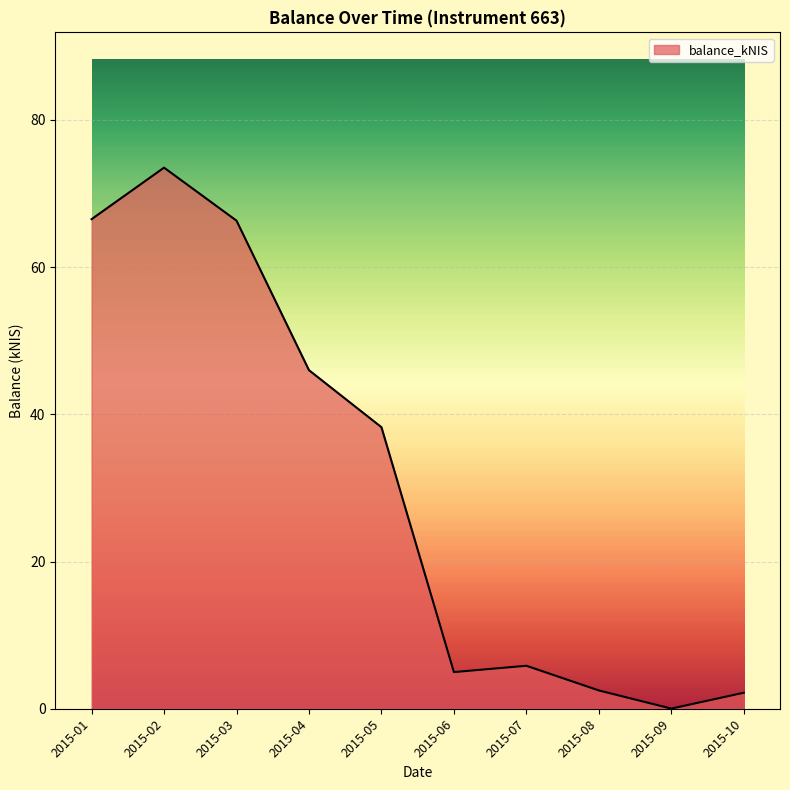

Which has a higher value, 2015-08 or 2015-04?

2015-04